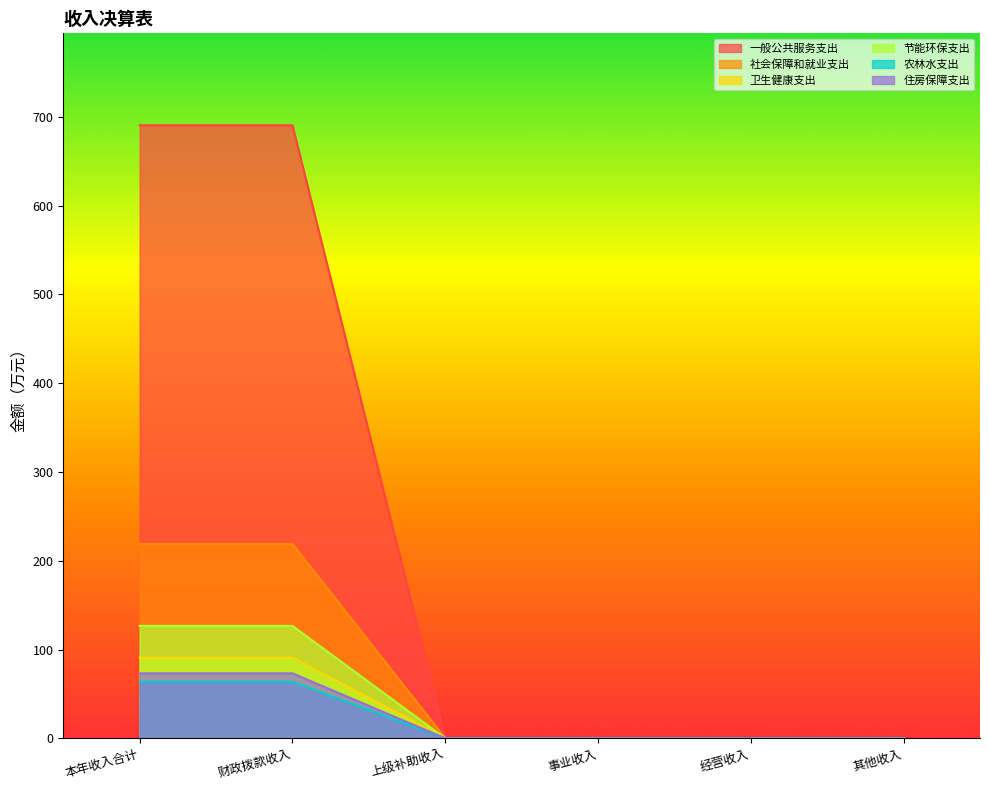

Rank the series at 上级补助收入 from lowest to highest value.

一般公共服务支出, 社会保障和就业支出, 卫生健康支出, 节能环保支出, 农林水支出, 住房保障支出